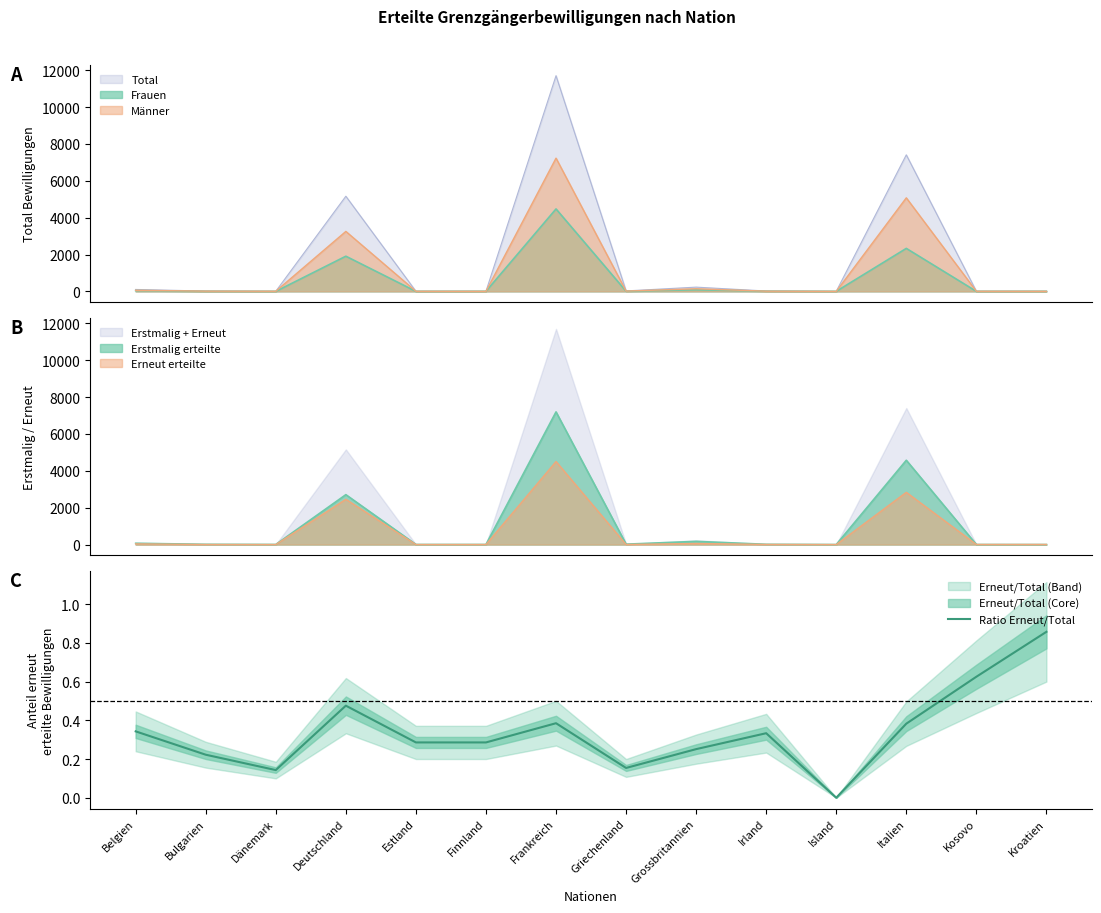

Does the chart display data point markers on the line(s)?

No